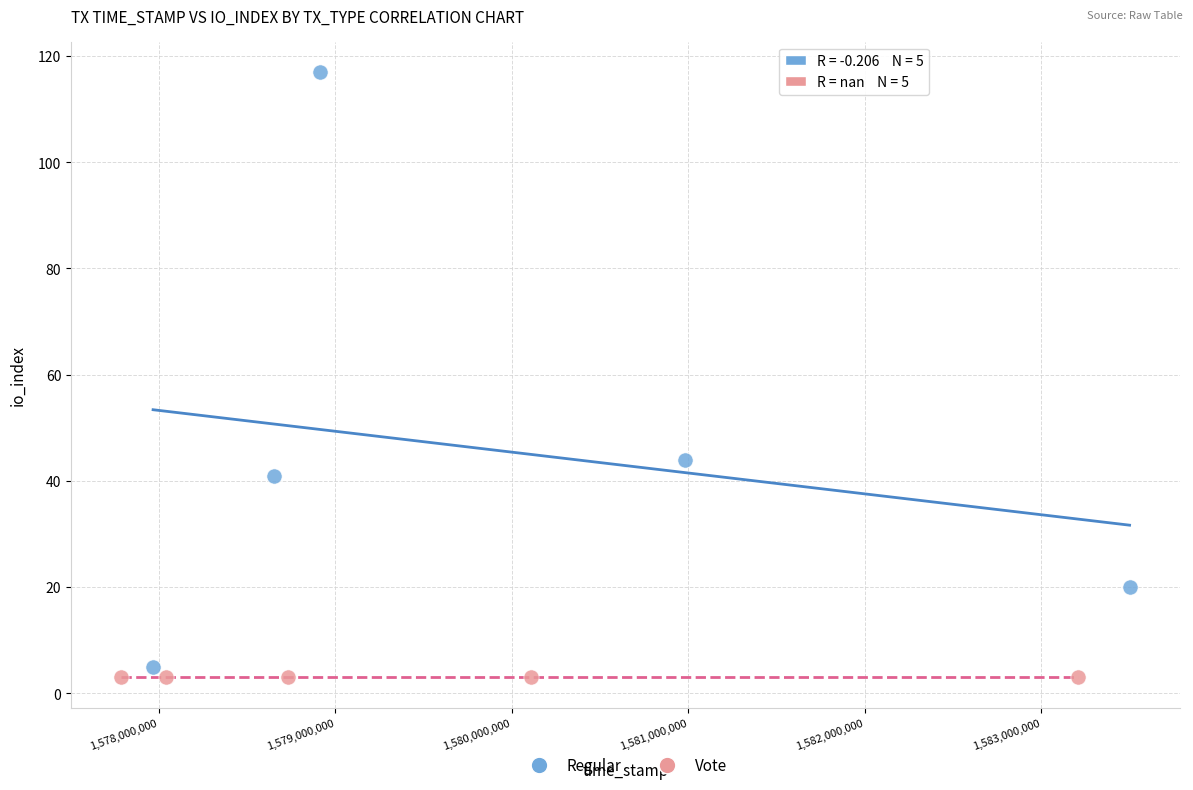

Which series contains the lowest Y value?

Vote